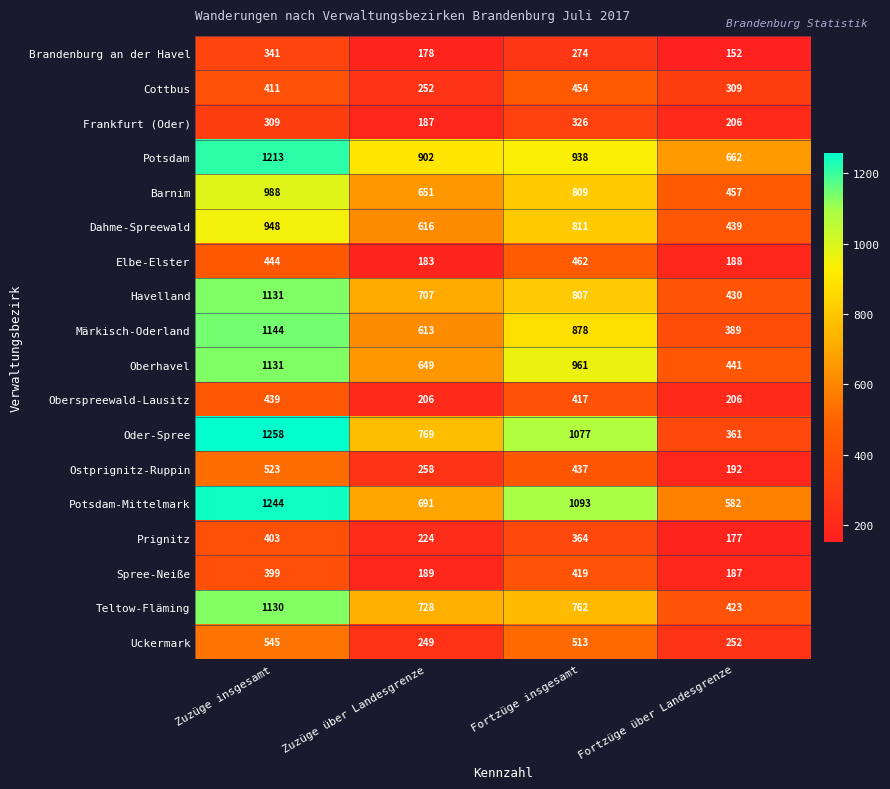

True or false: Barnim has a value of 375 at Zuzüge insgesamt.

False